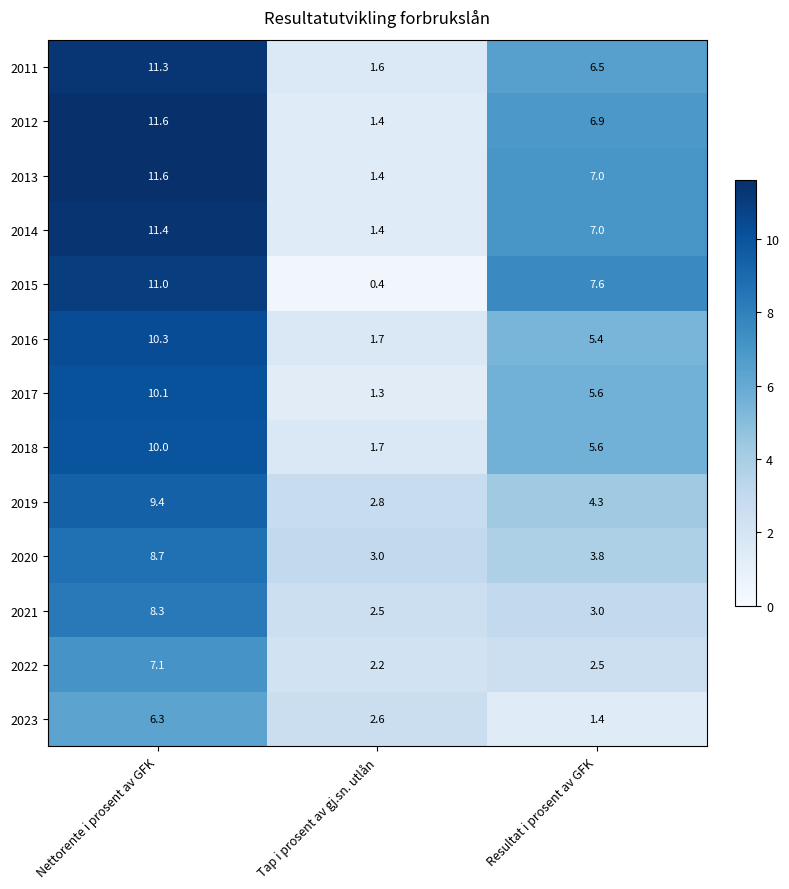

What is the average value of the 2018 series?

5.8